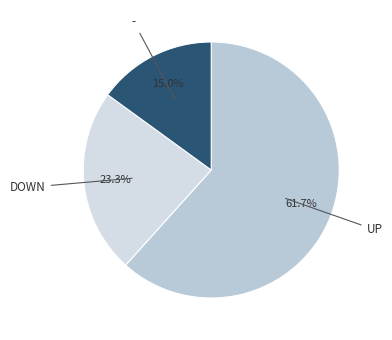

Count the number of slices in the pie.

3